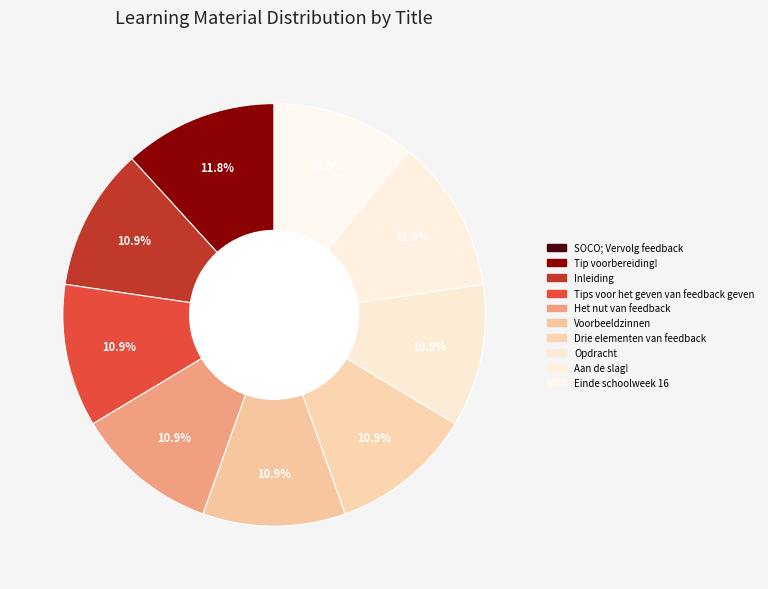

Combined, what portion of the pie is Aan de slag! and Tips voor het geven van feedback geven?

22.7%